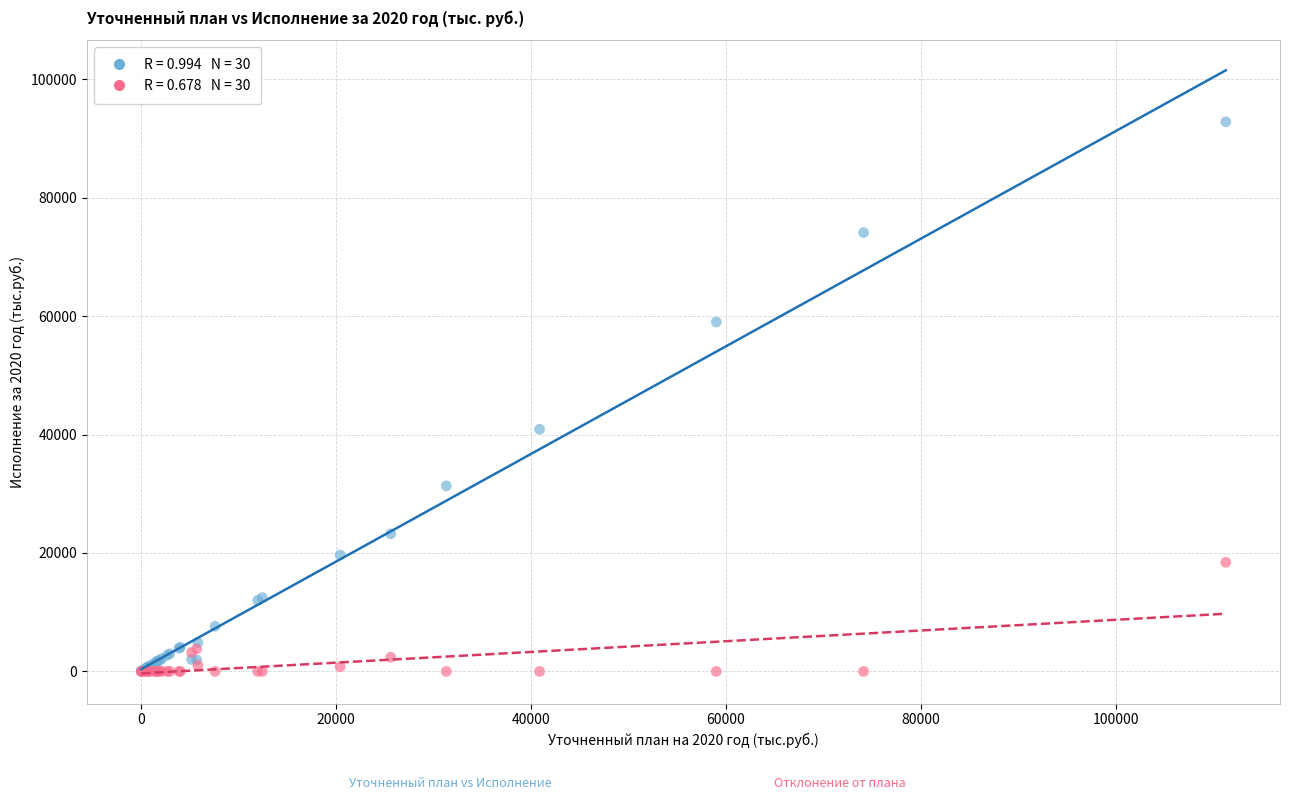

Across all series, what Y value is closest to 46403?

40889.0